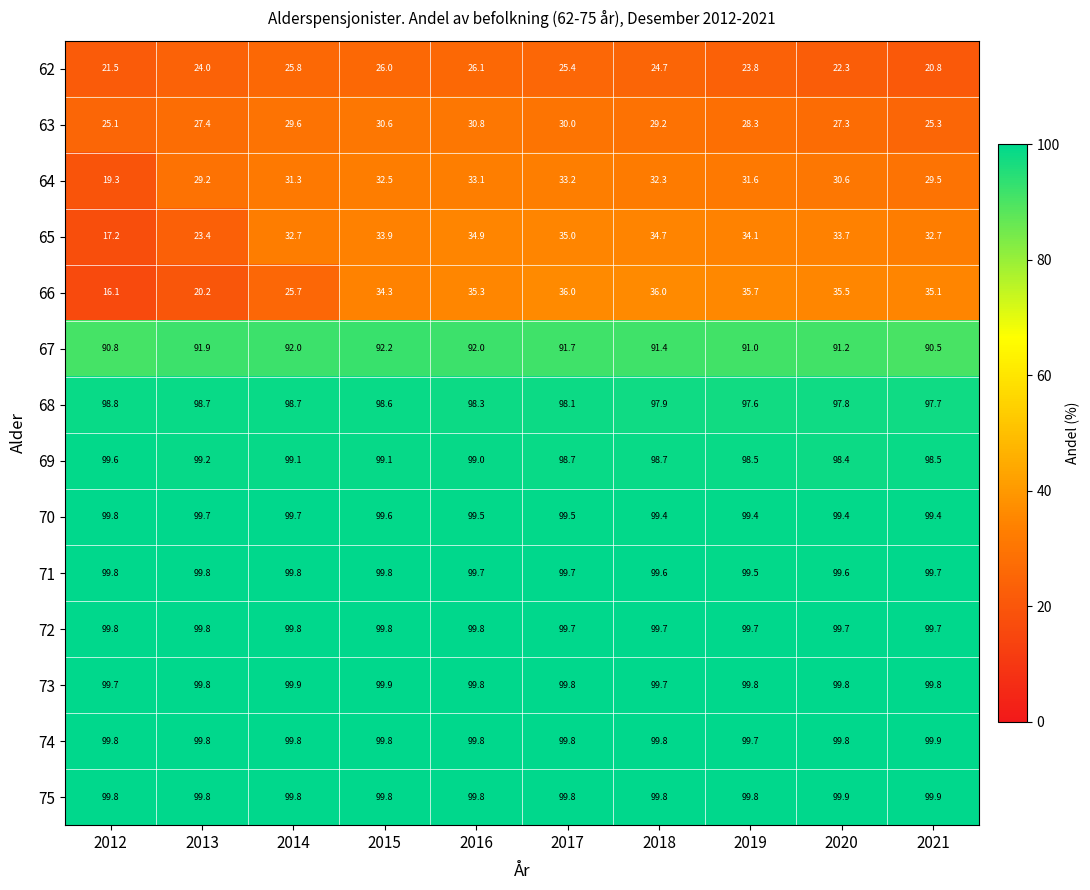

What is the lowest value of the 71 series?

99.5